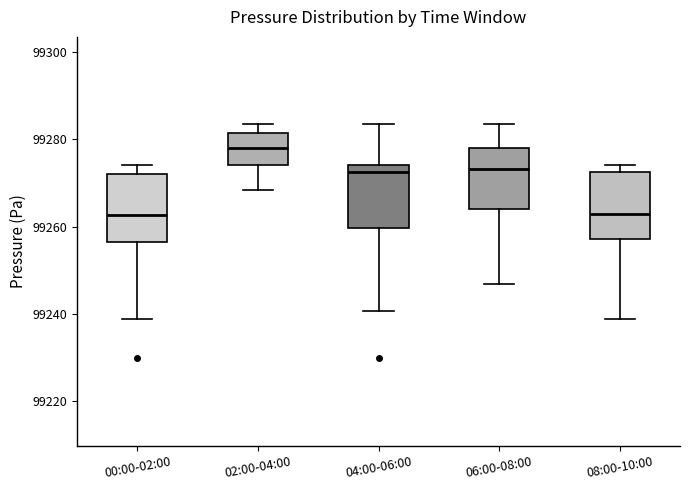

Reading left to right, read every box against the y-axis: the position of its median line, the range the box covers, and the ends of its whiskers. The values are not printed on the chart, so give them approximately, as read against the axis.

00:00-02:00: median 99262, box 99256 to 99272, whiskers 99238 to 99274
02:00-04:00: median 99278, box 99274 to 99282, whiskers 99268 to 99284
04:00-06:00: median 99272, box 99260 to 99274, whiskers 99240 to 99284
06:00-08:00: median 99274, box 99264 to 99278, whiskers 99246 to 99284
08:00-10:00: median 99262, box 99258 to 99272, whiskers 99238 to 99274